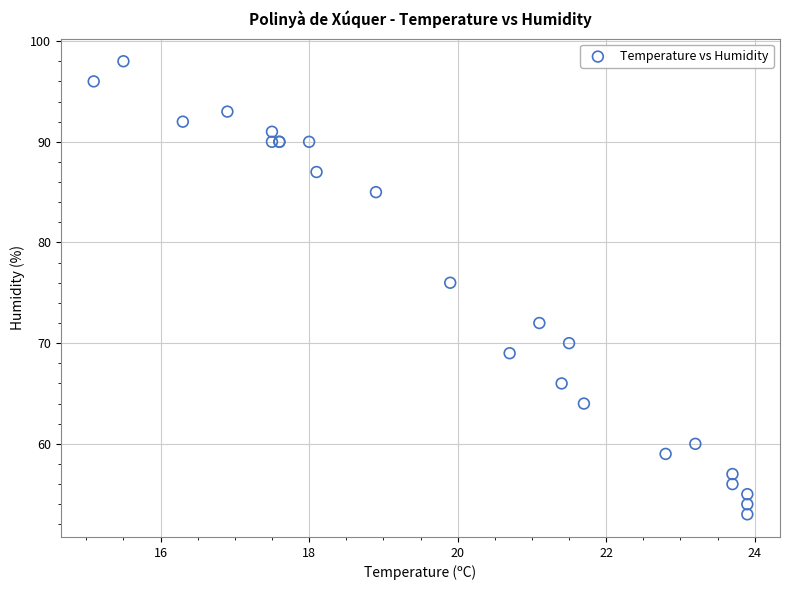

What Y value in the scatter plot is closest to 75?

76